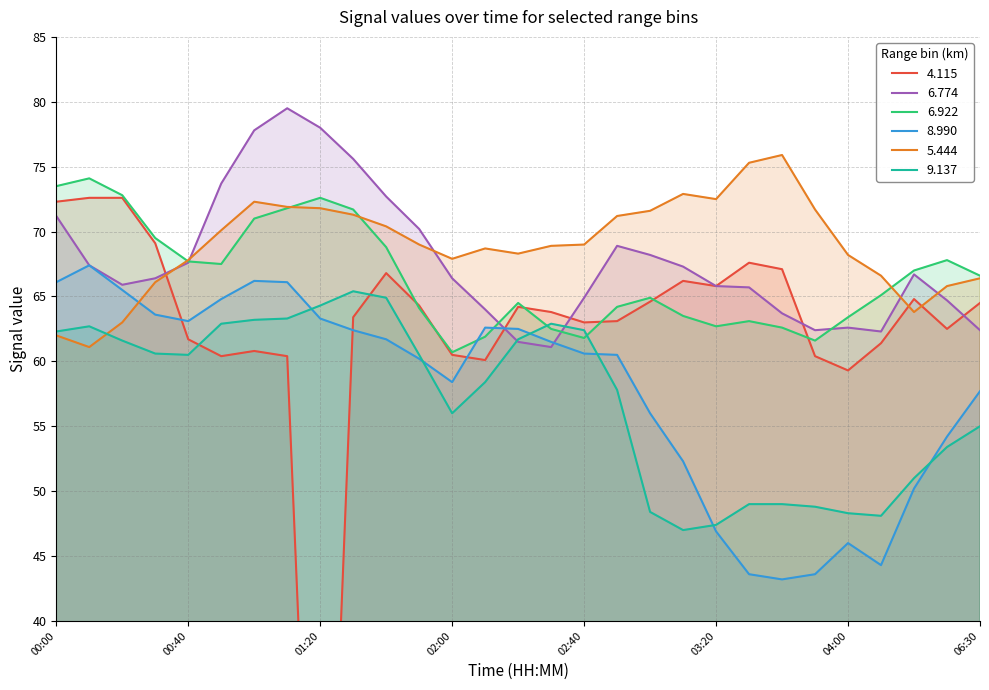

Which series changed the most between 2017/04/12 01:50 and 2017/04/12 03:10?

9.137